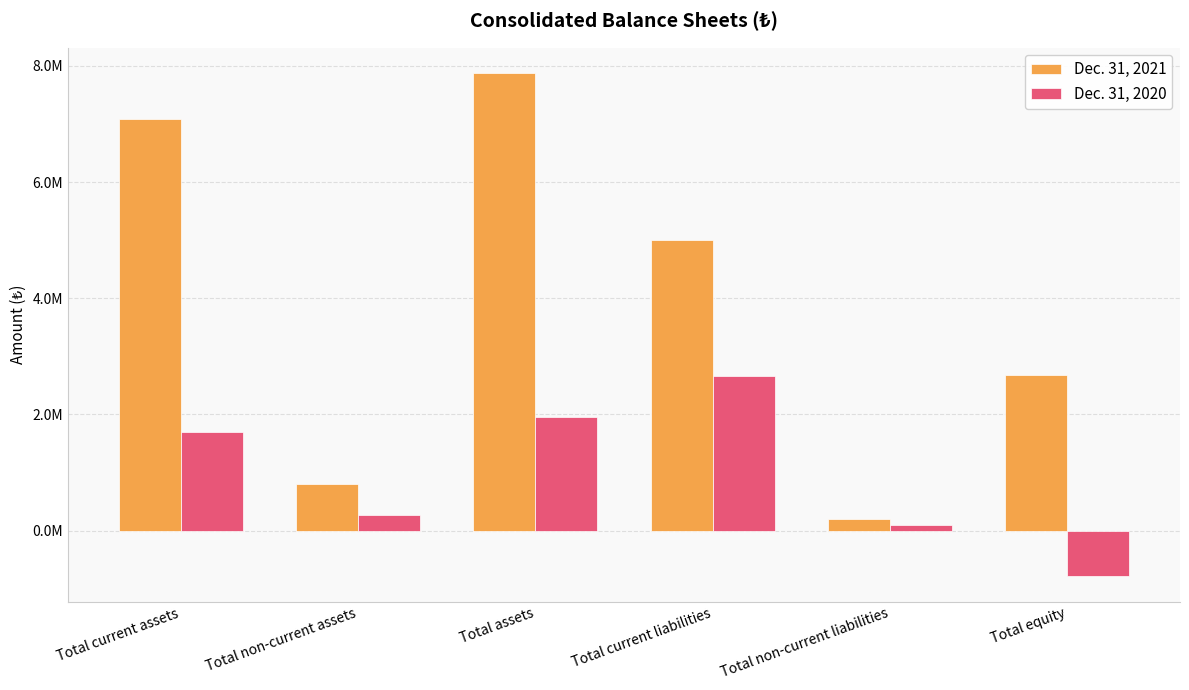

List the series in order of their overall mean, highest first.

Dec. 31, 2021, Dec. 31, 2020